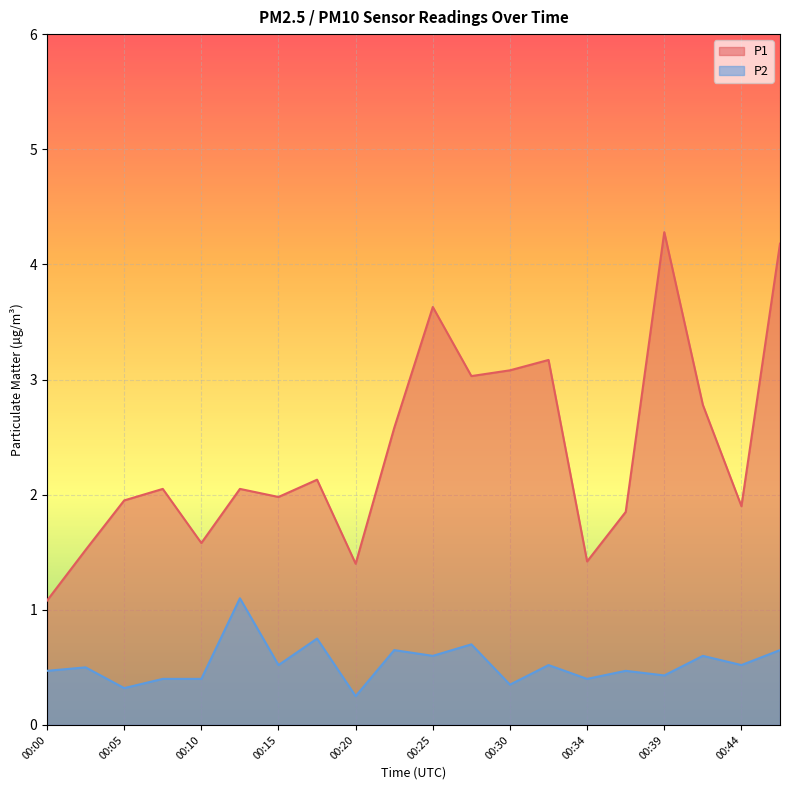

How many P2 values are between 0 and 1?

19